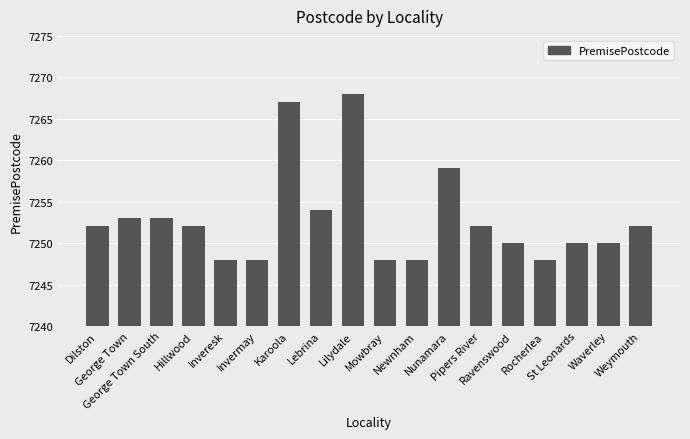

Which label corresponds to the largest value in the chart?

Lilydale